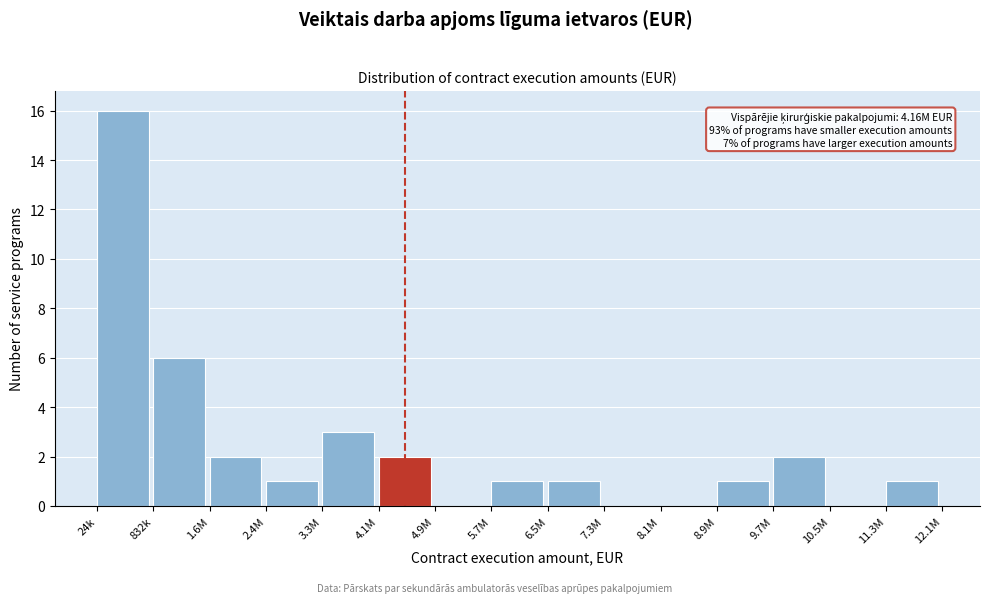

Reading left to right, transcribe all the data shown in this chart.

24k=16	832k=6	1.6M=2	2.4M=1	3.3M=3	4.1M=2	4.9M=0	5.7M=1	6.5M=1	7.3M=0	8.1M=0	8.9M=1	9.7M=2	10.5M=0	11.3M=1